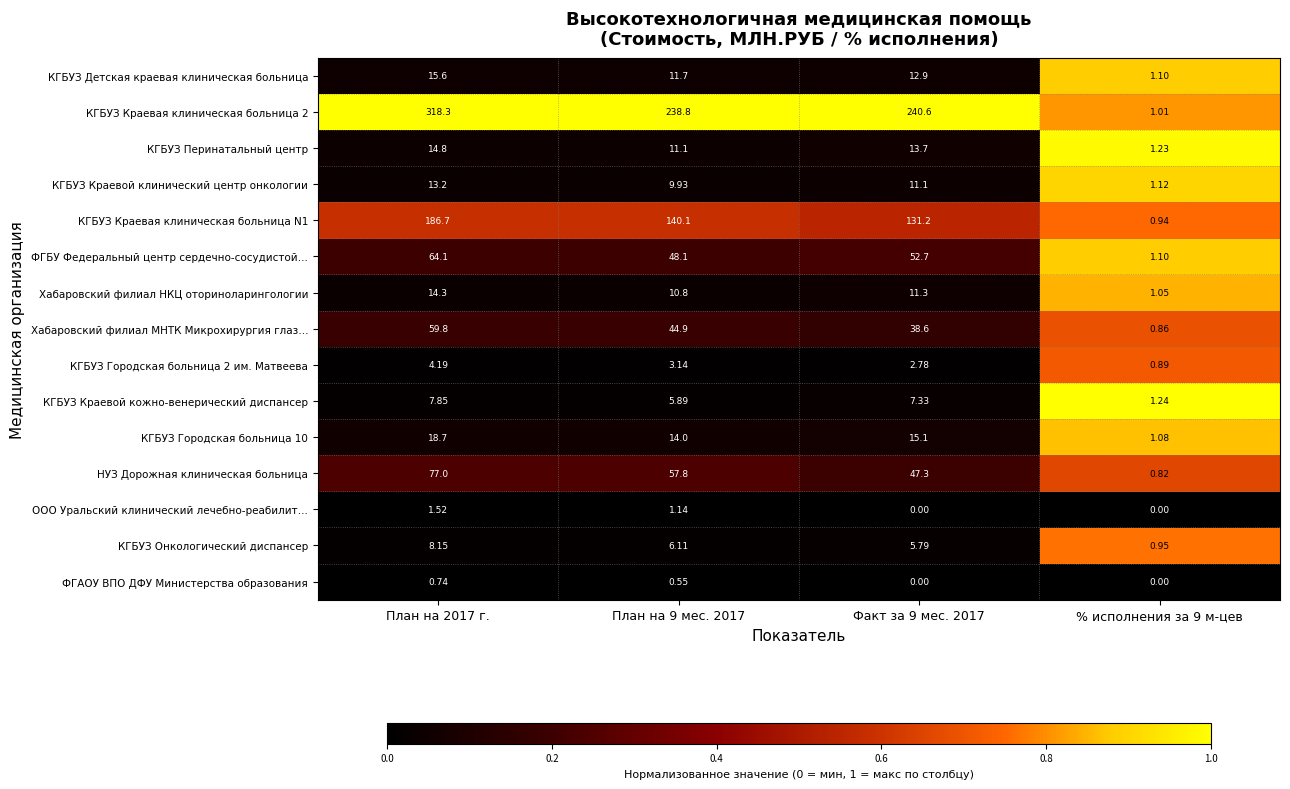

Is the value of КГБУЗ Краевая клиническая больница N1 at % исполнения за 9 м-цев greater than the value of Хабаровский филиал МНТК Микрохирургия глаз… at % исполнения за 9 м-цев?

Yes